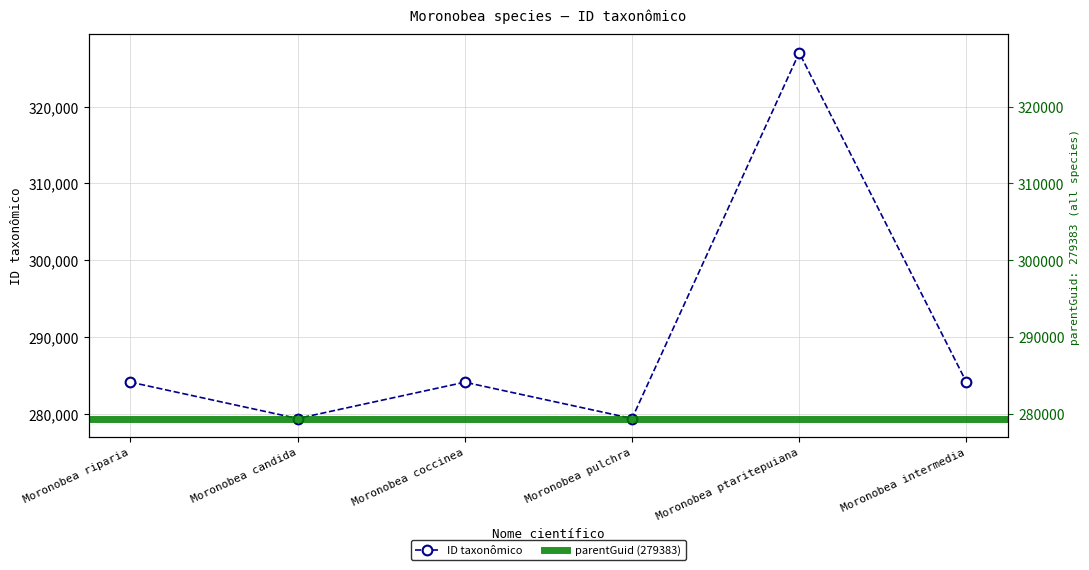

List the labels in order of value, largest first.

Moronobea ptaritepuiana, Moronobea riparia, Moronobea intermedia, Moronobea coccinea, Moronobea pulchra, Moronobea candida